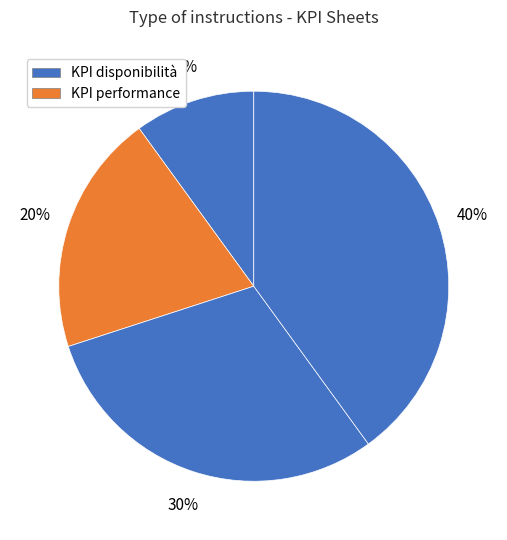

How many segments does this pie chart have?

4